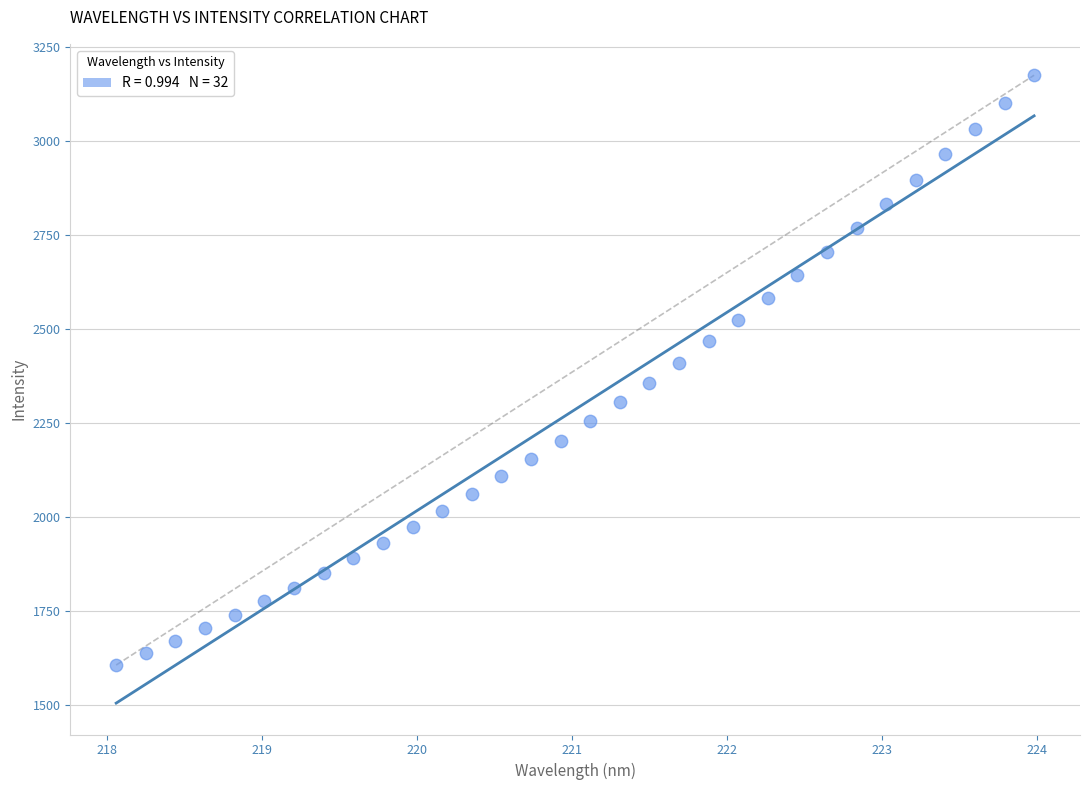

What is the range of Y values (max minus min)?

1567.8